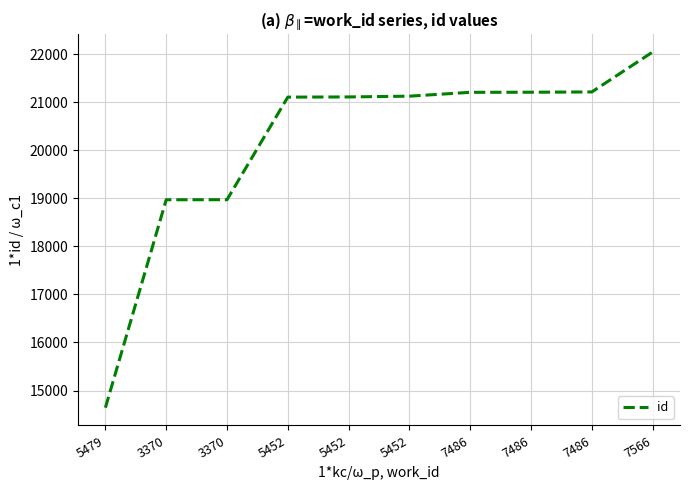

Is this an area chart (filled region under the line)?

No